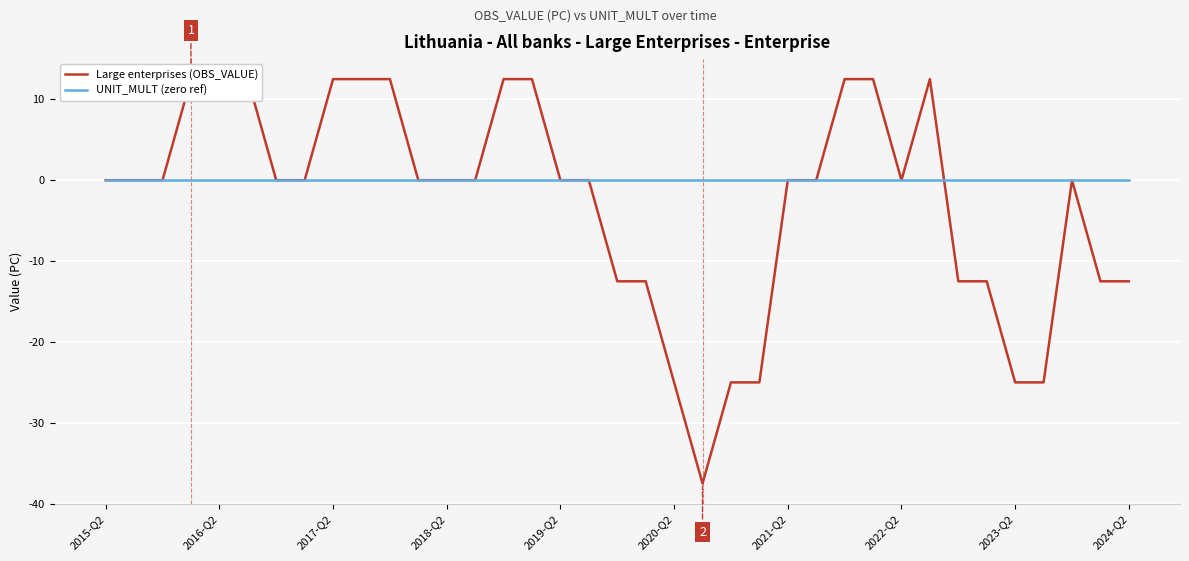

At which label is UNIT_MULT (zero ref) closest to 0?

2015-Q2